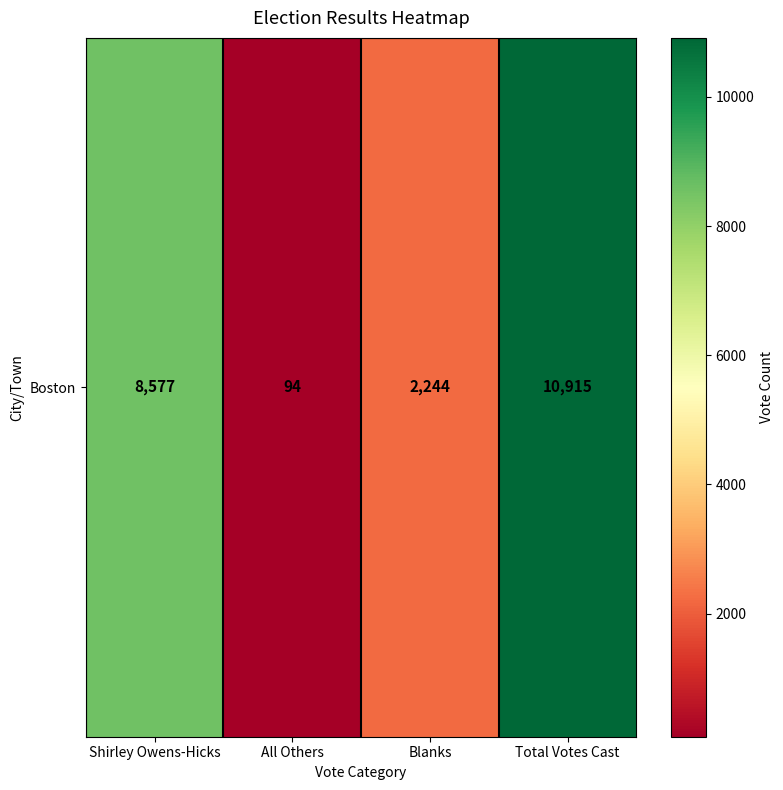

What is the difference between the values at Shirley Owens-Hicks and All Others?

8483